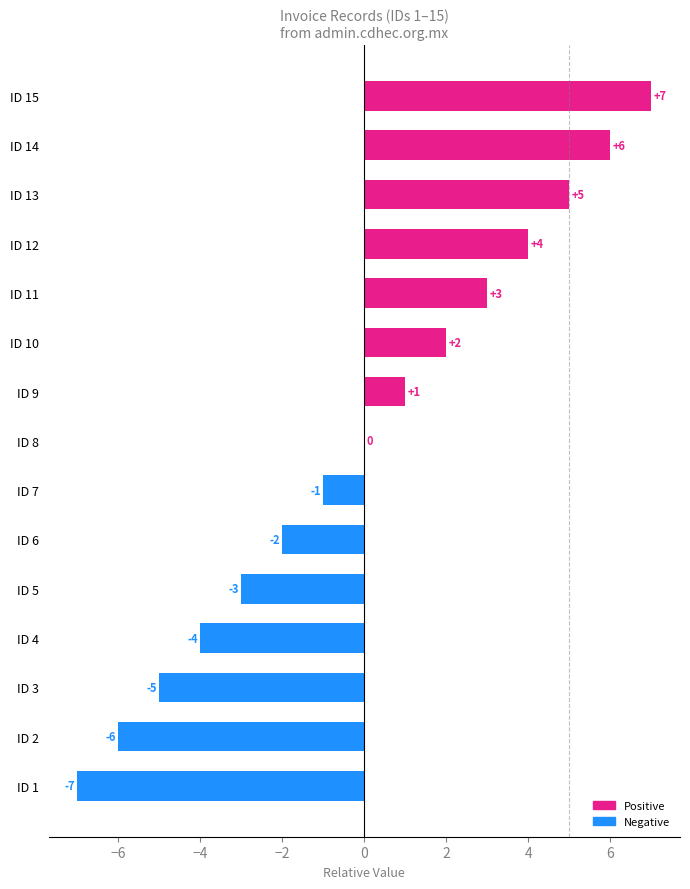

At which category does the chart reach its peak across all series?

ID 15